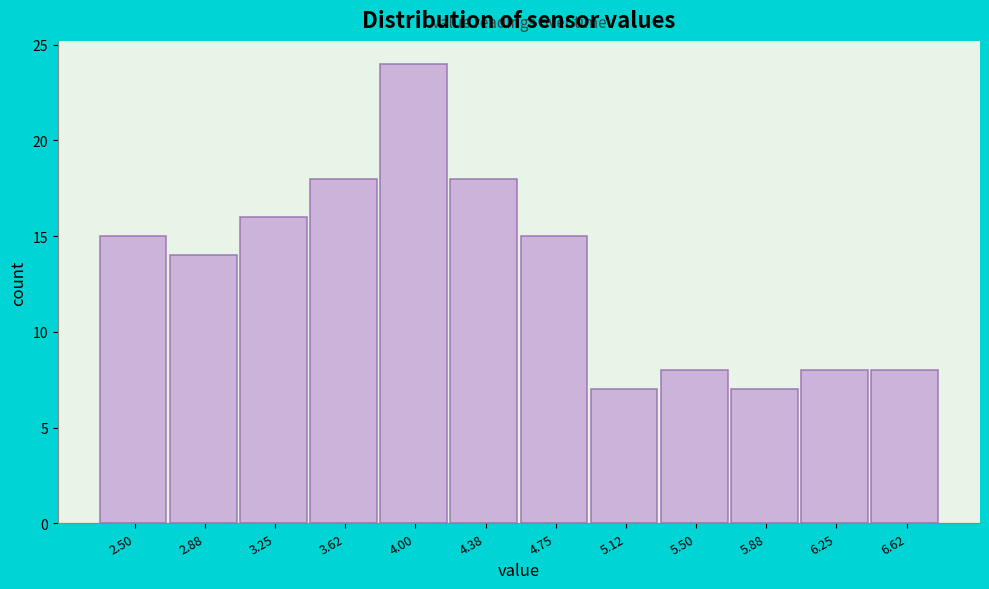

Reading left to right, extract all data points from this chart.

2.50=15	2.88=14	3.25=16	3.62=18	4.00=24	4.38=18	4.75=15	5.12=7	5.50=8	5.88=7	6.25=8	6.62=8